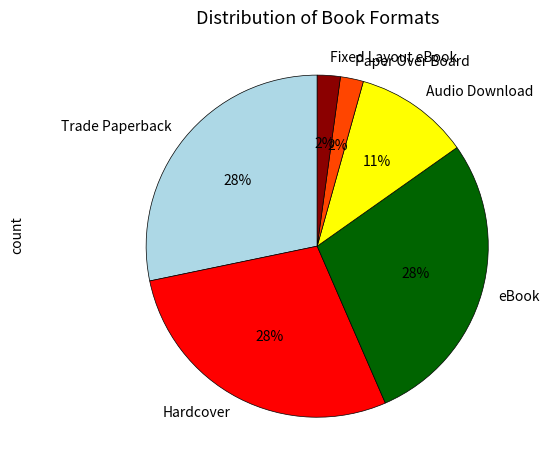

To the nearest percent, what is the difference between the largest and smallest slice percentages?

26%